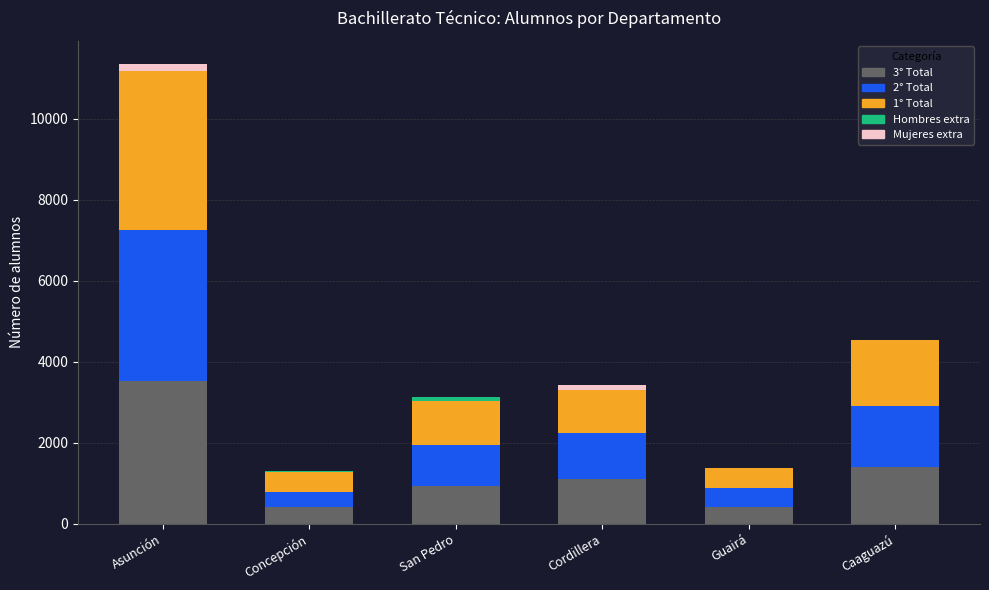

At which category is the sum across all series the highest?

Asunción